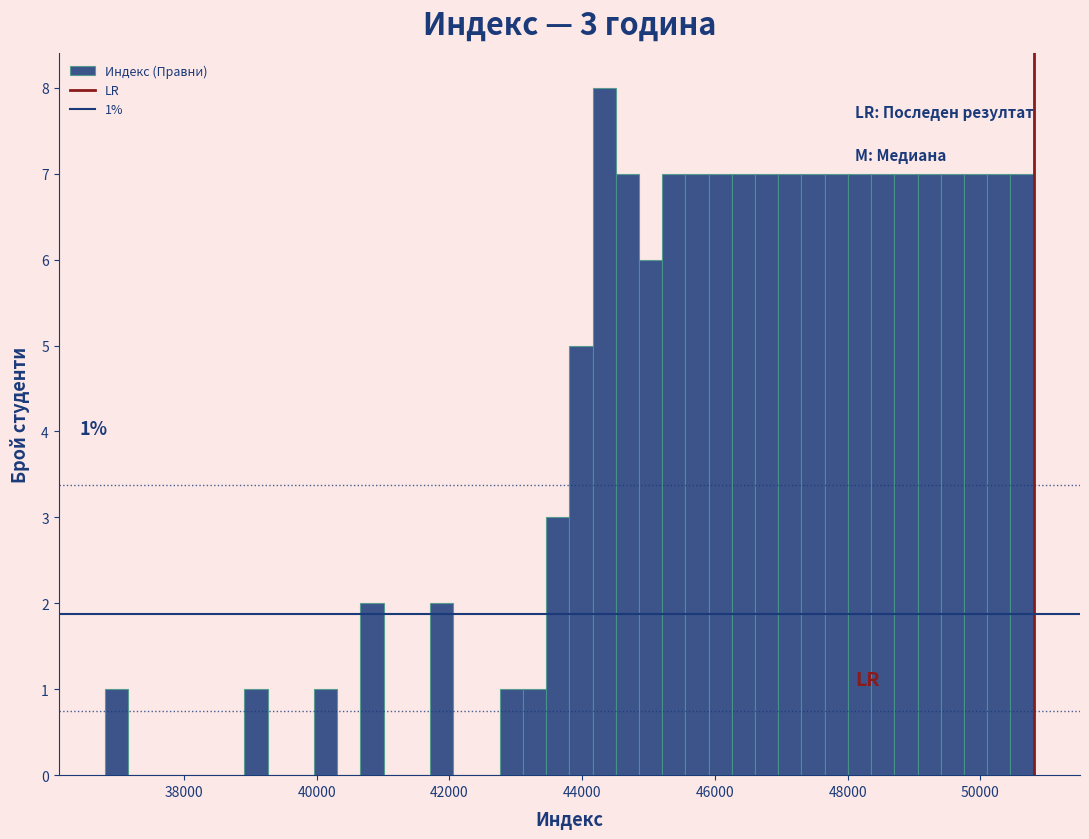

Read against the x-axis, roughly where is the centre of the tallest bar?

44400